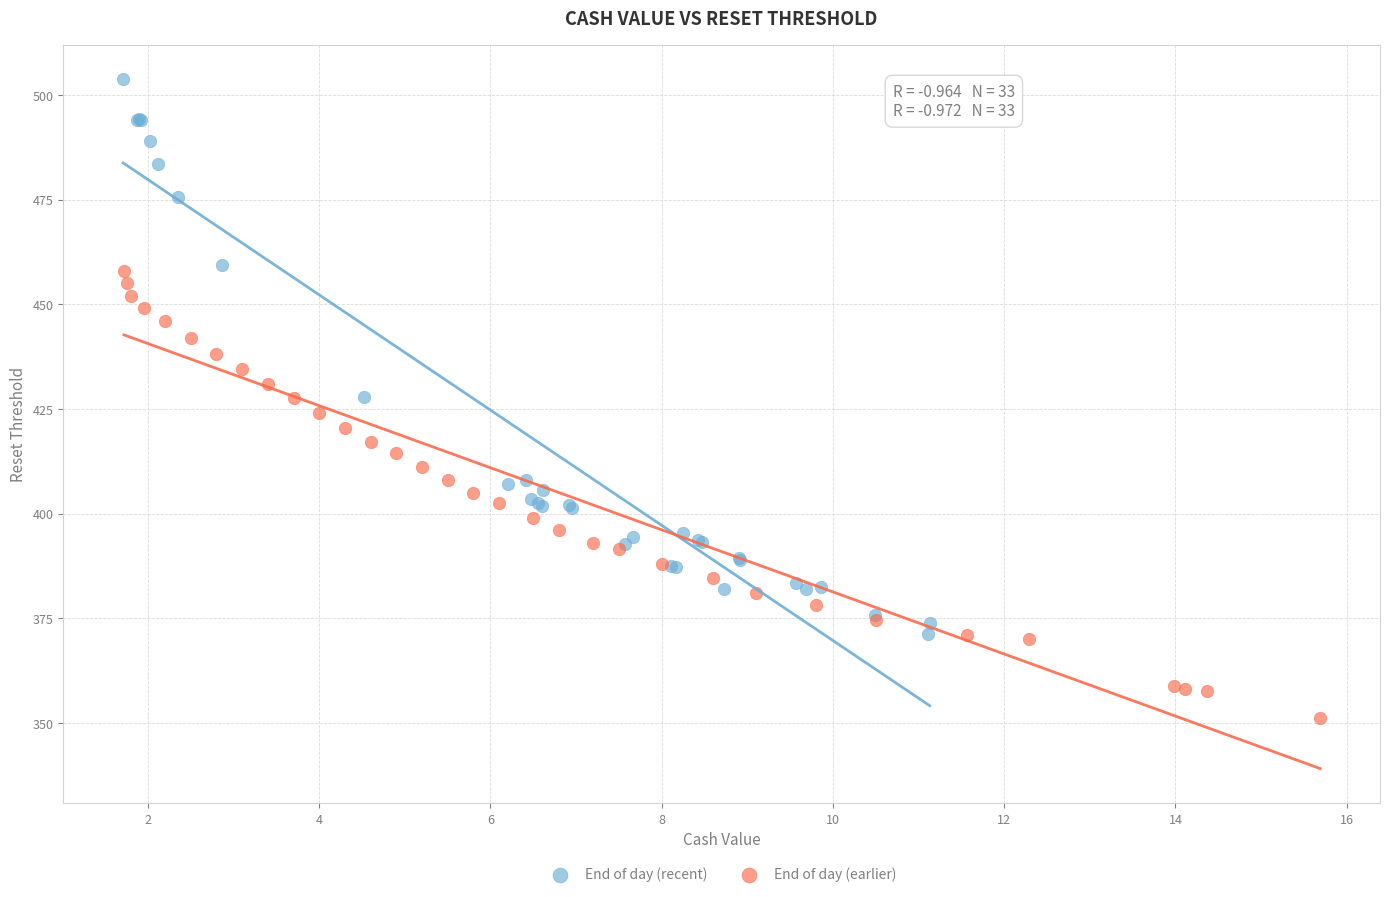

Which series reaches the minimum Y coordinate?

End of day (earlier)